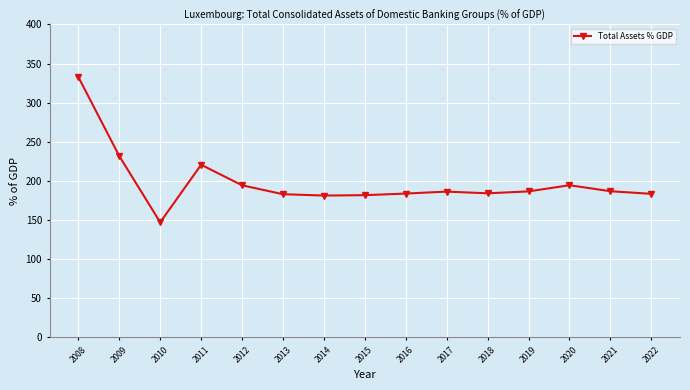

What is the sum of all values?

2978.5